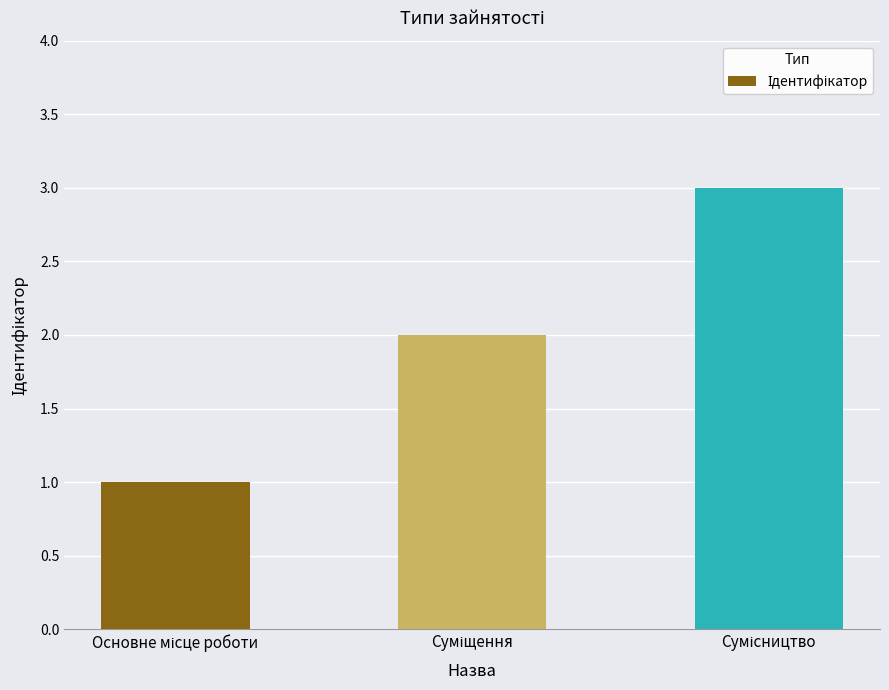

What is the greatest value displayed?

3